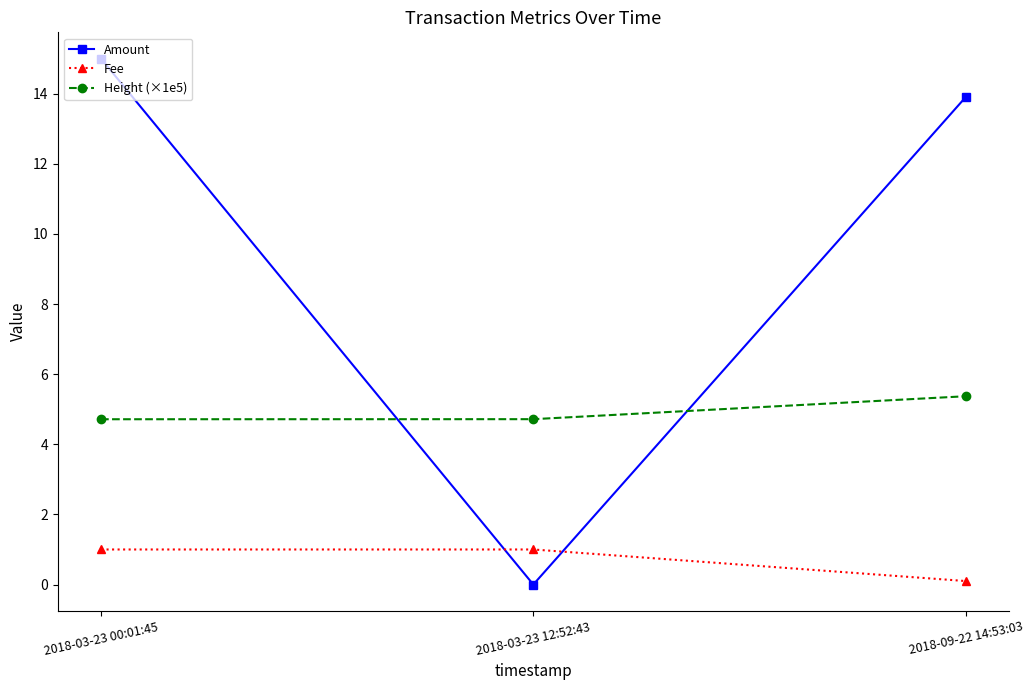

What is the spread (max minus min) of values at 2018-03-23 00:01:45?

14.0